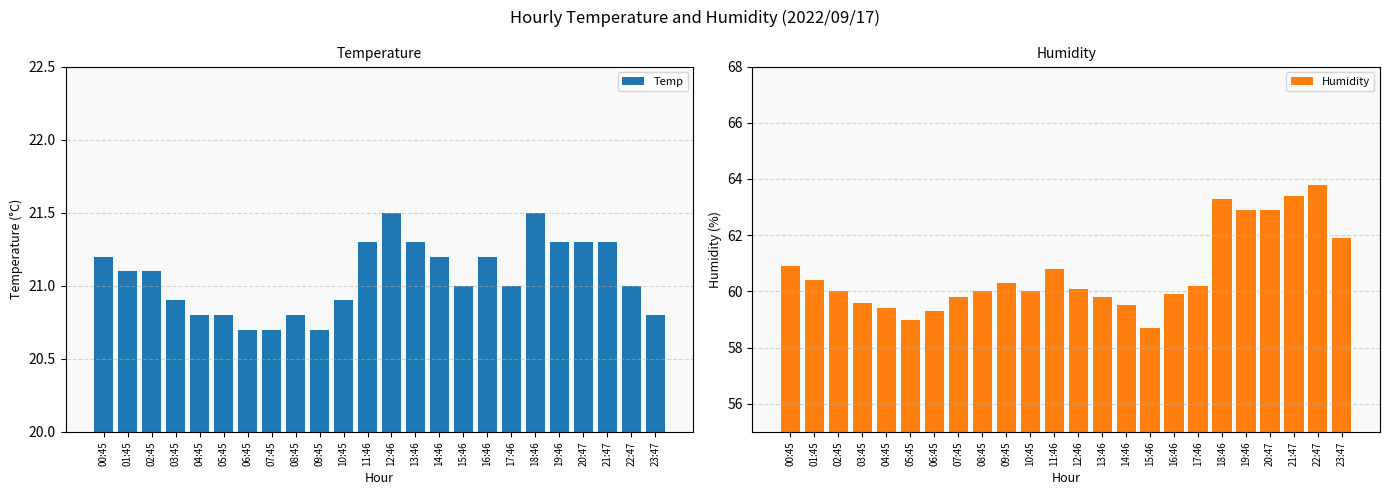

Read the Temp value at 02:45.

21.1